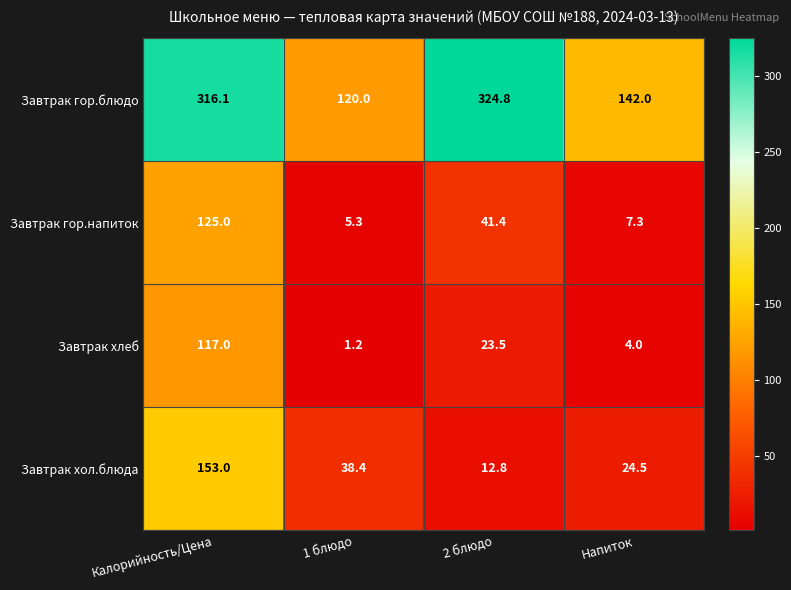

Reading right to left, what are all the values shown in this chart?

Завтрак гор.блюдо: Напиток=142.0	2 блюдо=324.8	1 блюдо=120.0	Калорийность/Цена=316.1
Завтрак гор.напиток: Напиток=7.3	2 блюдо=41.4	1 блюдо=5.3	Калорийность/Цена=125.0
Завтрак хлеб: Напиток=4.0	2 блюдо=23.5	1 блюдо=1.2	Калорийность/Цена=117.0
Завтрак хол.блюда: Напиток=24.5	2 блюдо=12.8	1 блюдо=38.4	Калорийность/Цена=153.0